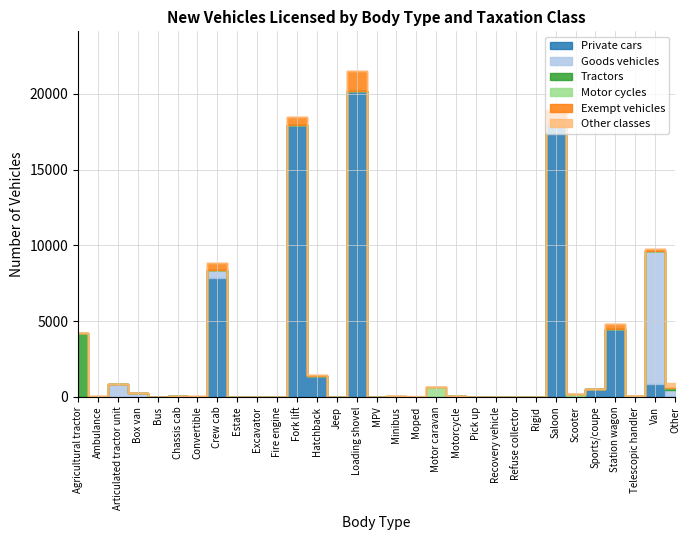

What is the average value of the Private cars series?

2302